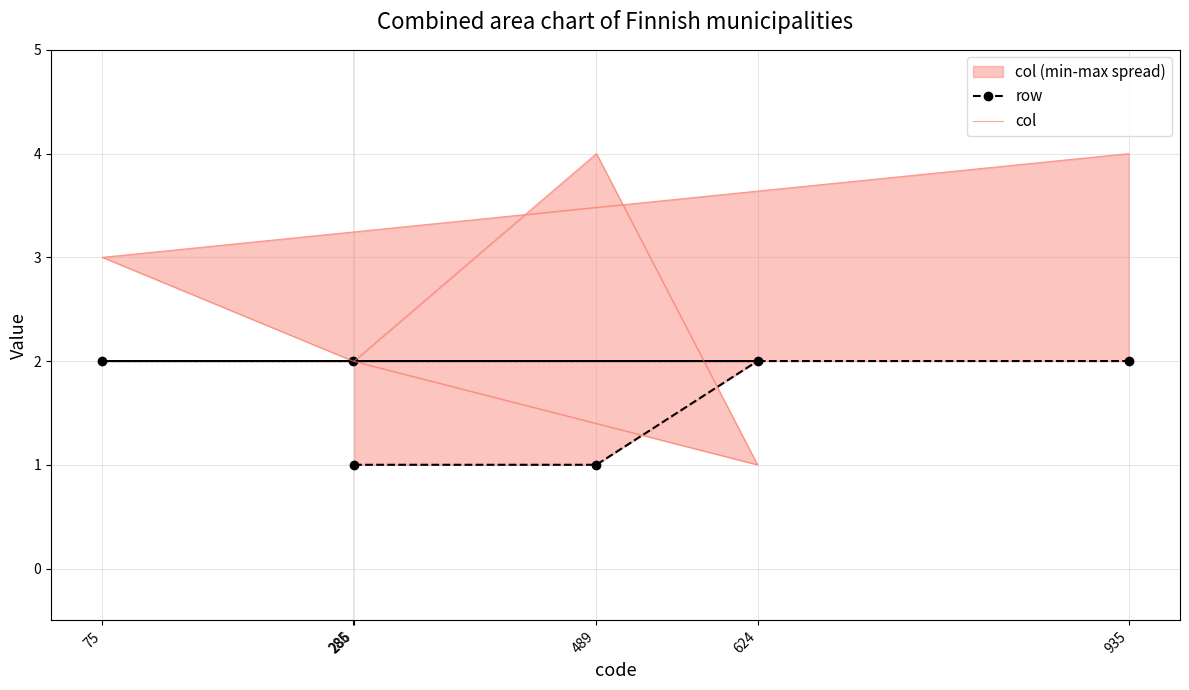

What is the average value of the row series?

2